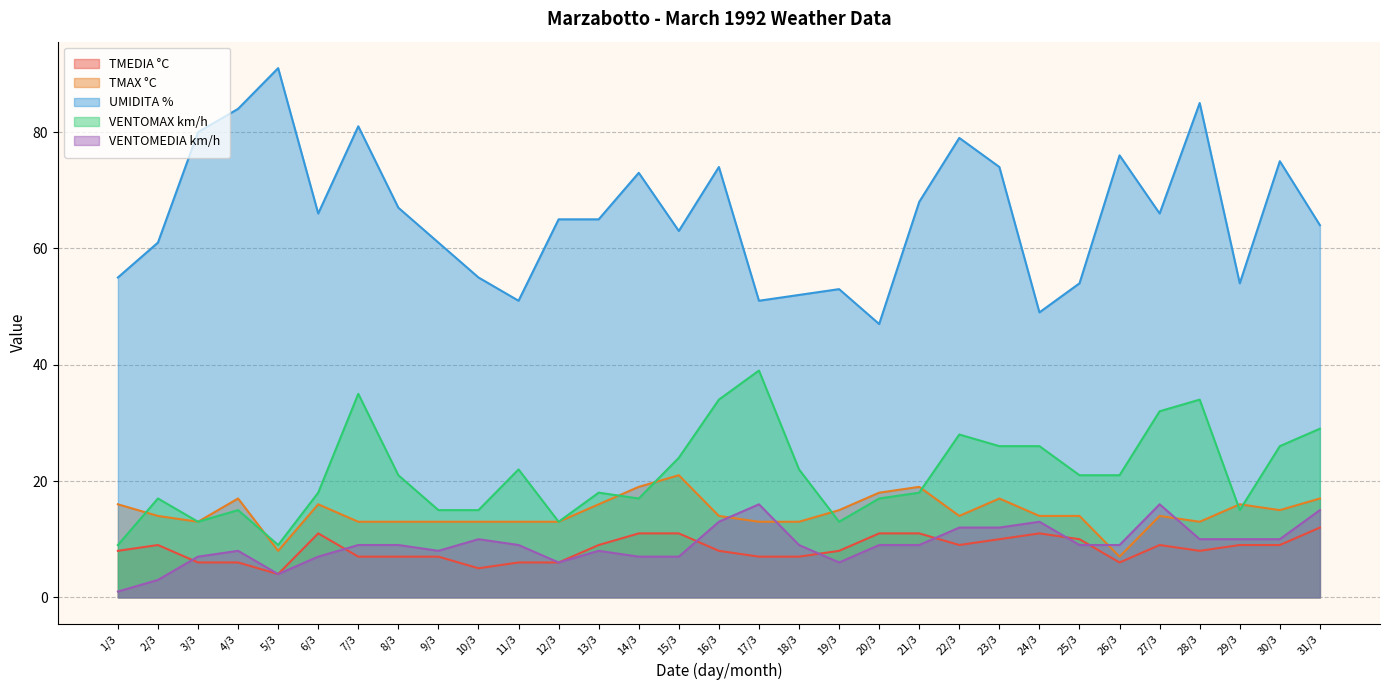

What is the label of the 25th point from the left?

25/3